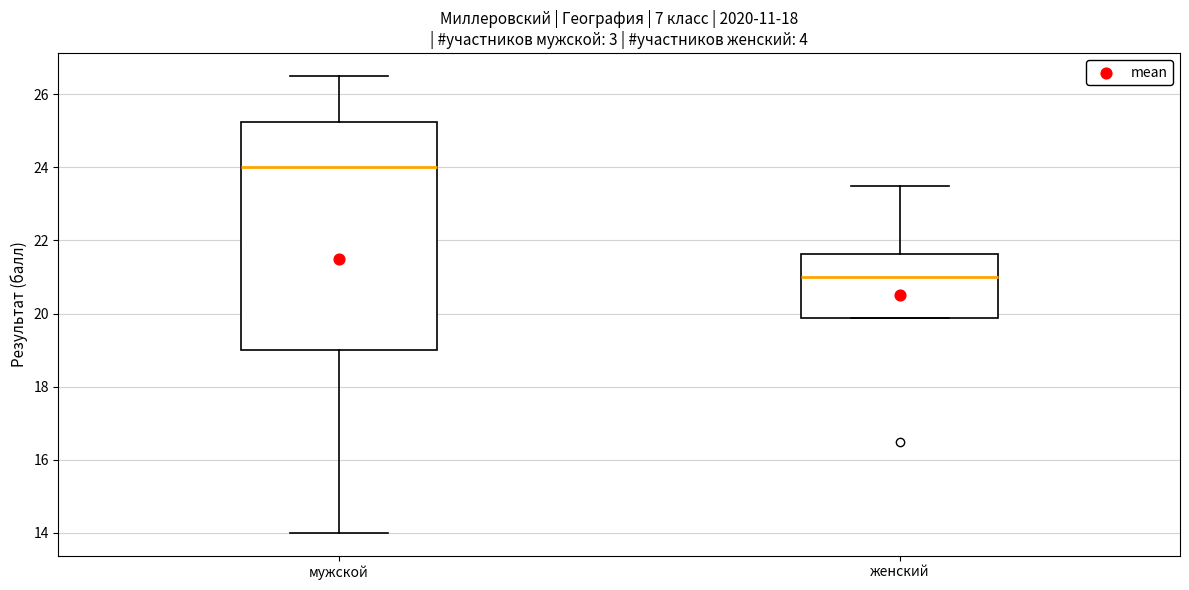

Reading left to right, read every box against the y-axis: the position of its median line, the range the box covers, and the ends of its whiskers. The values are not printed on the chart, so give them approximately, as read against the axis.

мужской: median 24.0, box 19.0 to 25.2, whiskers 14.0 to 26.6
женский: median 21.0, box 19.8 to 21.6, whiskers 19.8 to 23.6